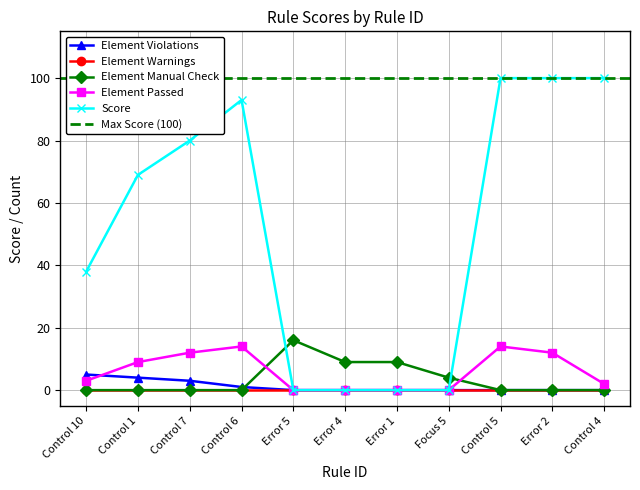

At which label does Element Passed first exceed 3?

Control 1